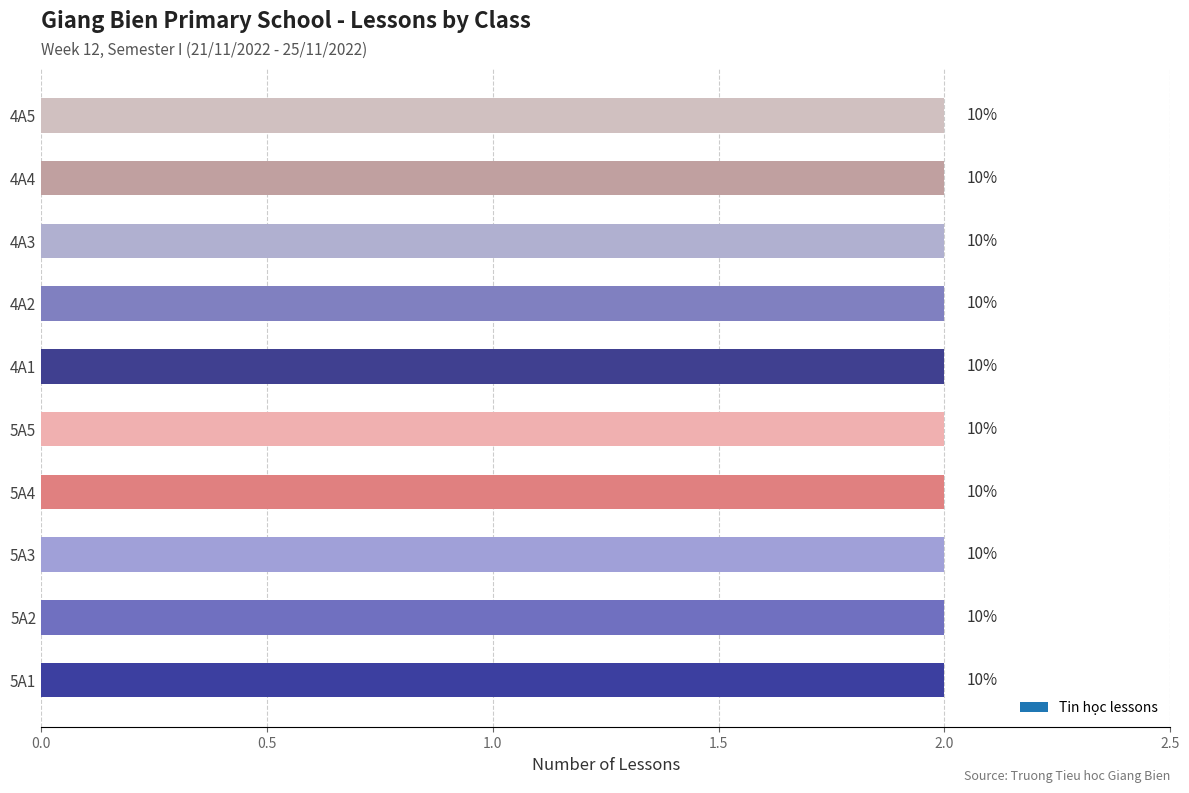

What is the ratio of the value at 5A1 to the value at 5A5?

1.0